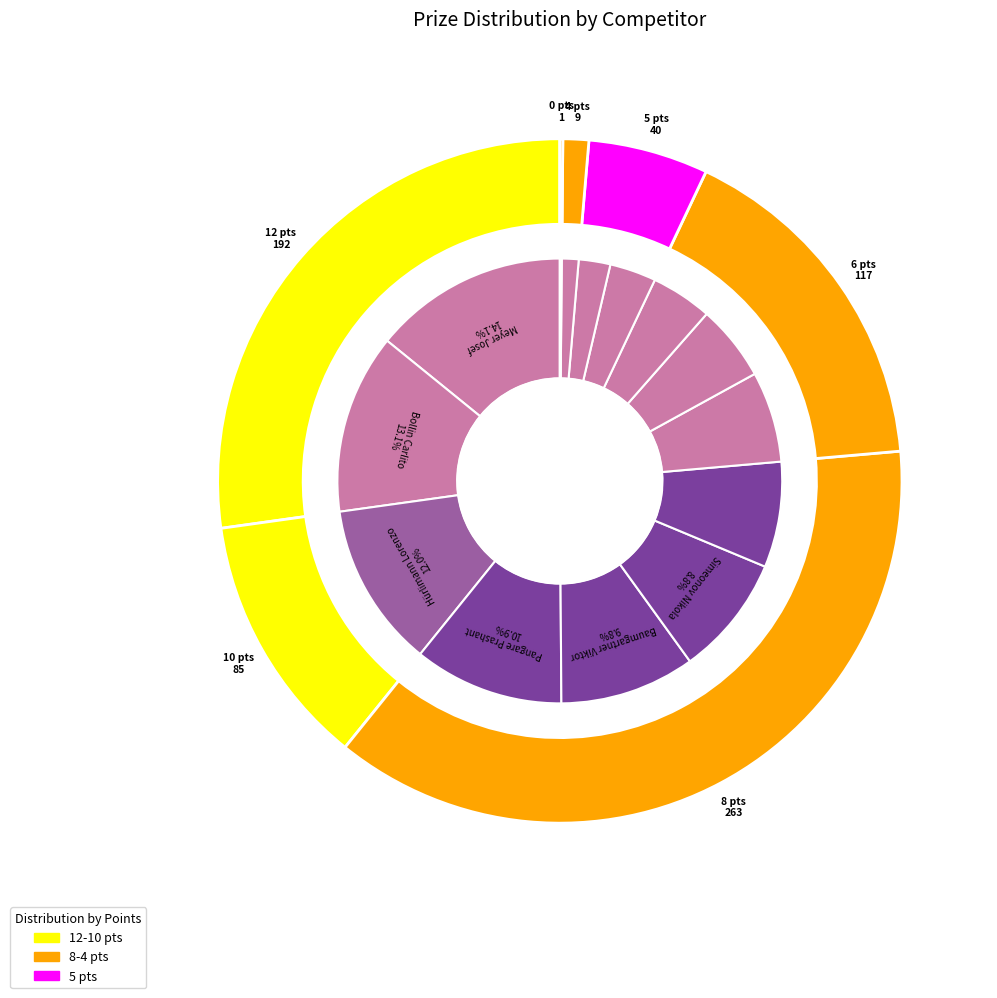

Is the sum of Dewangso Rafi and Pangare Prashant greater than half?

No